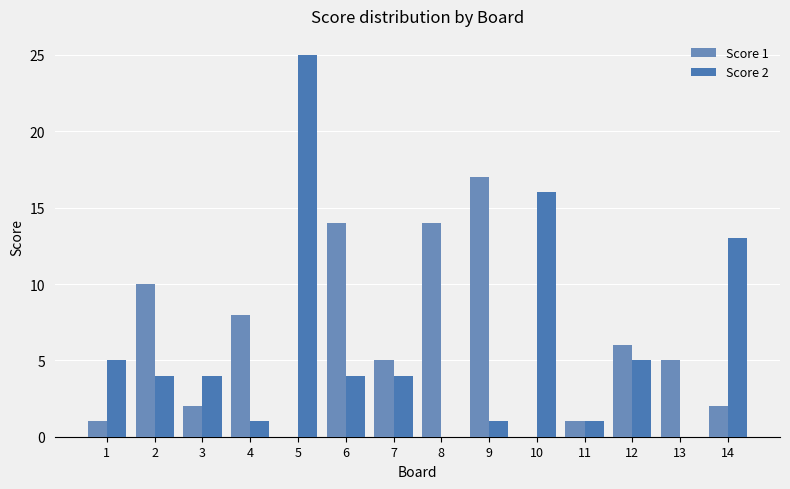

What are all the series names shown in the legend?

Score 1, Score 2